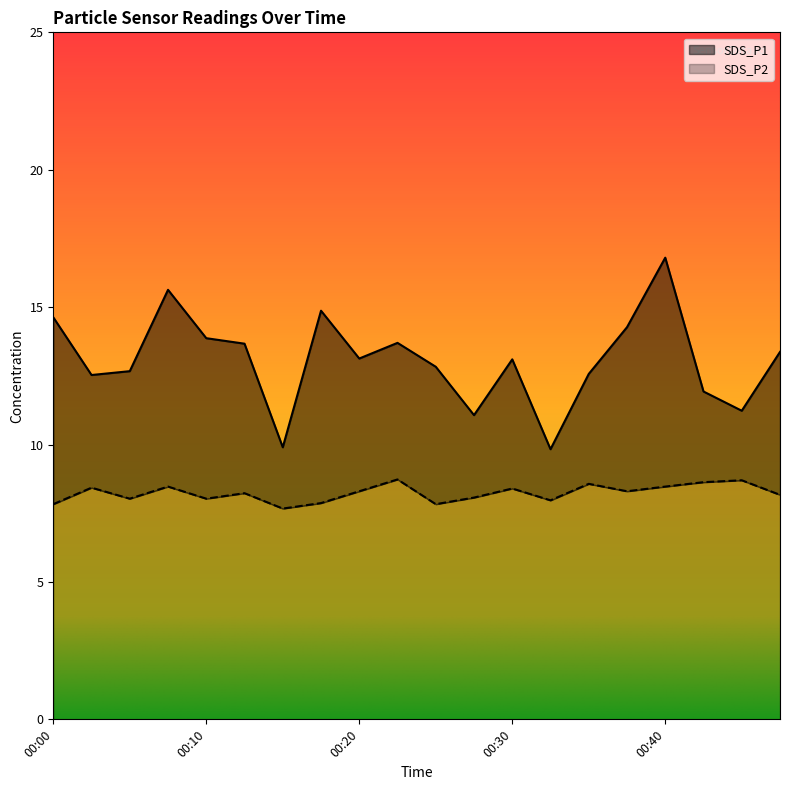

True or false: SDS_P1 and SDS_P2 intersect in this chart.

False